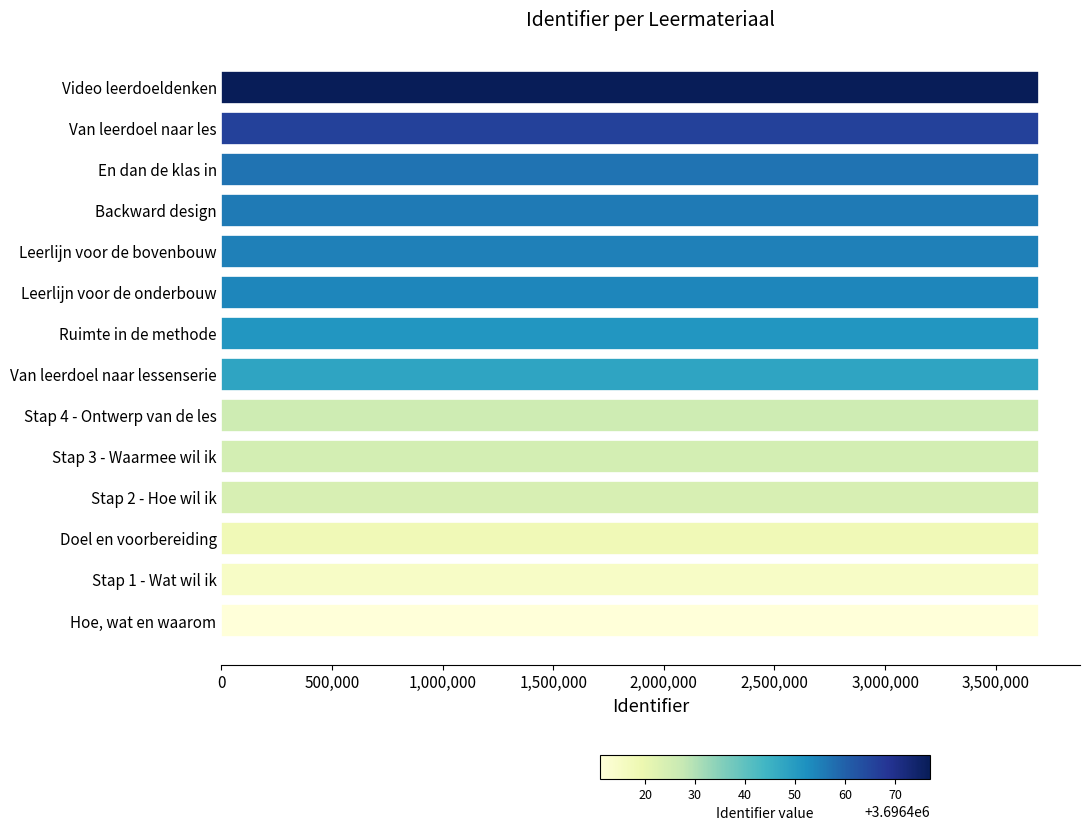

What is the ratio of the value at Hoe, wat en waarom to the value at Stap 2 - Hoe wil ik?

1.0